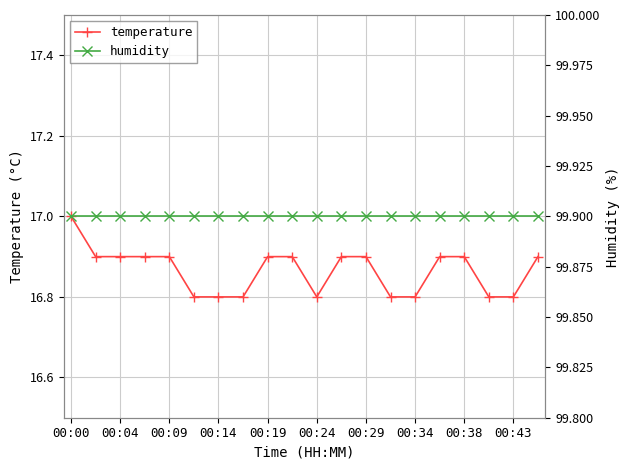

True or false: temperature has more than 2 interior local peaks.

False